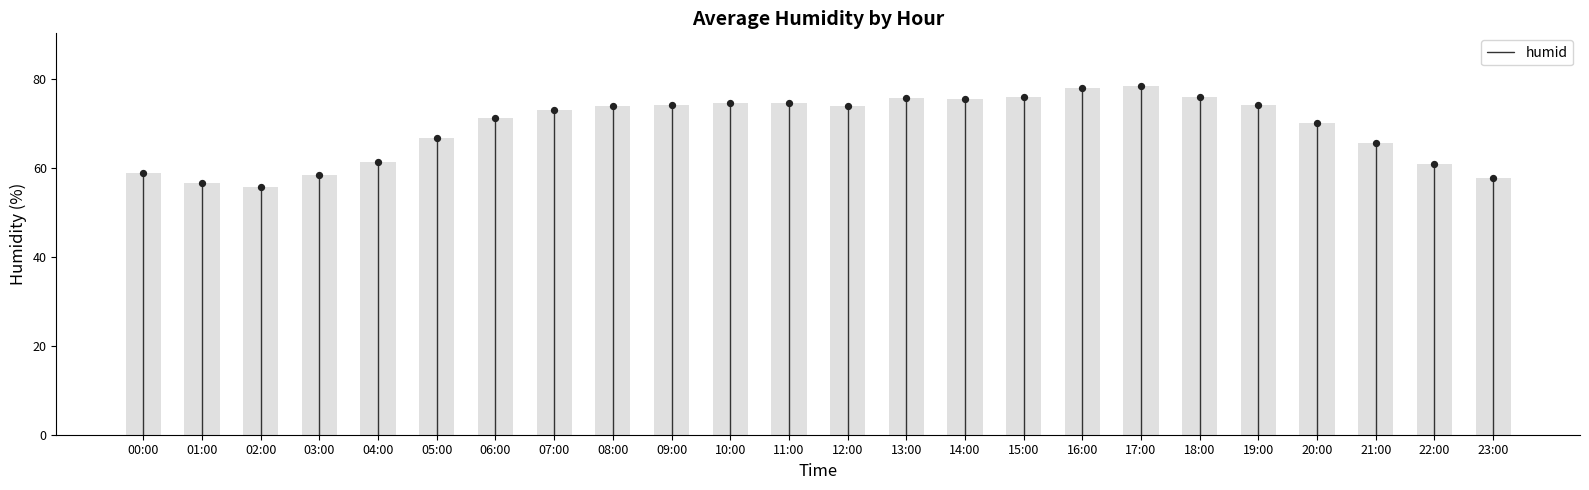

What is the change in value from 17:00 to 18:00?

-2.5